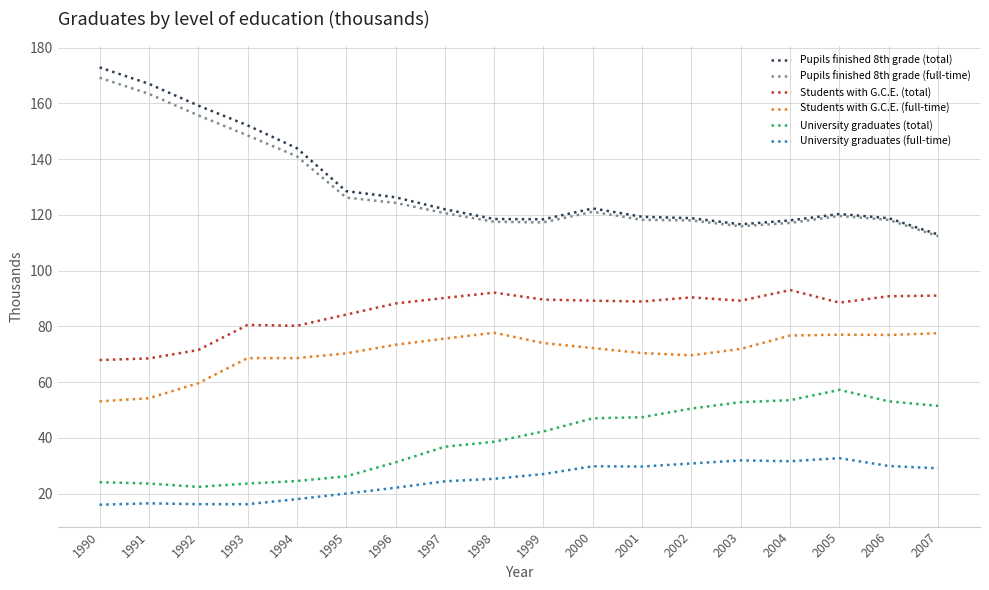

Is this an area chart (filled region under the line)?

No